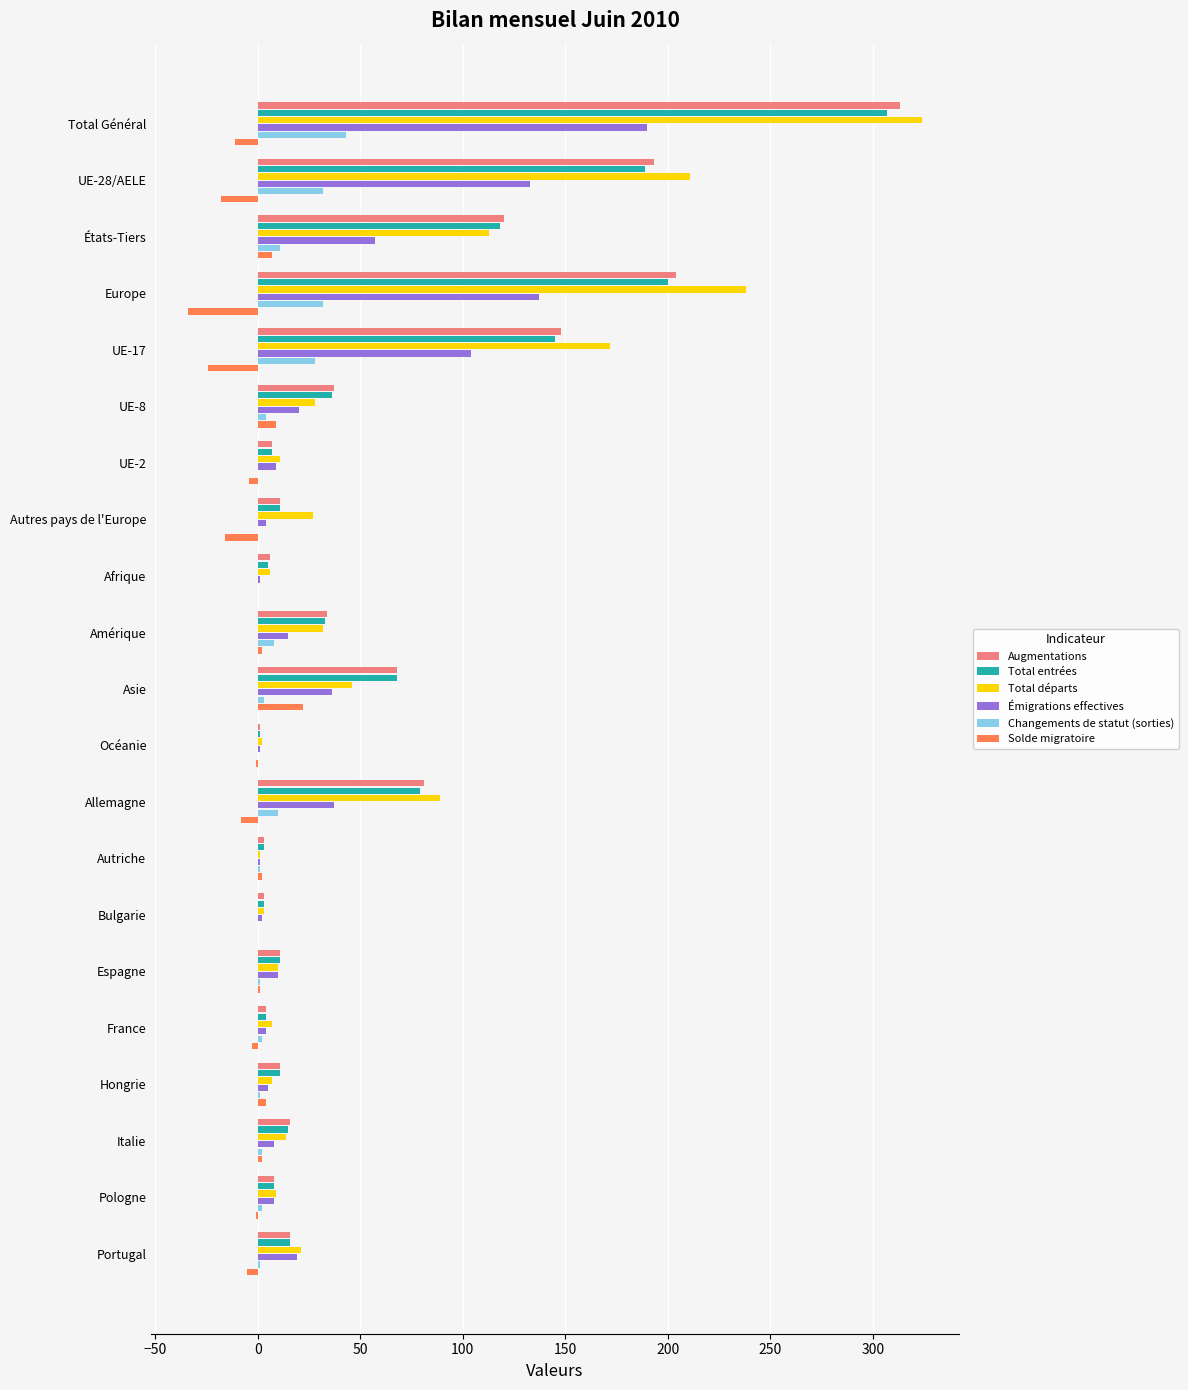

True or false: Augmentations has a value of 313 at Total Général.

True